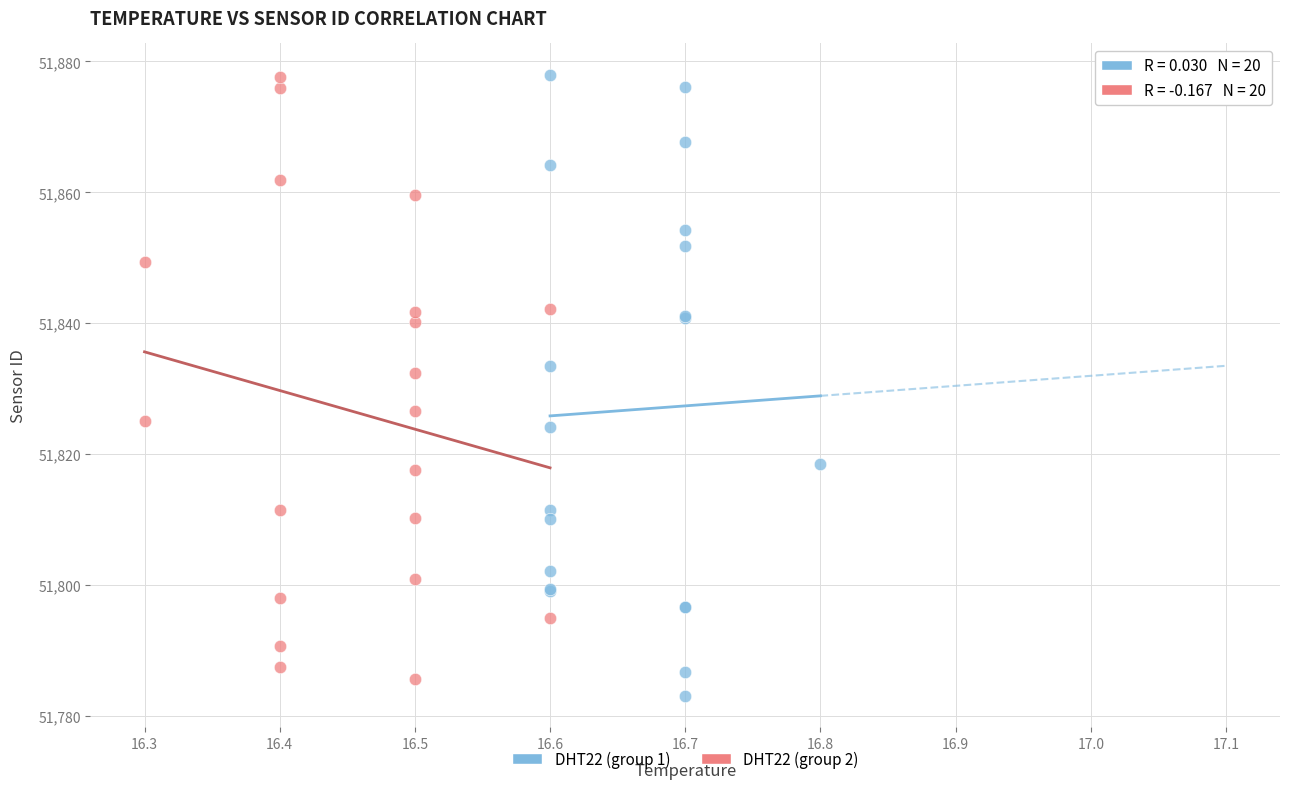

What are all the series names shown in the legend?

DHT22 (group 1), DHT22 (group 2)